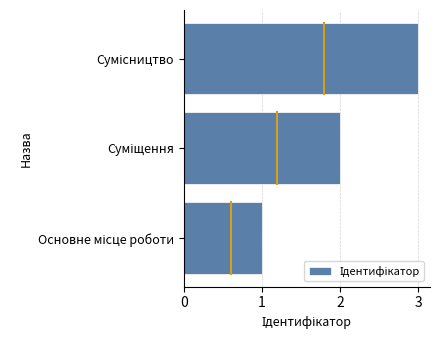

What is the maximum value shown in the chart?

3